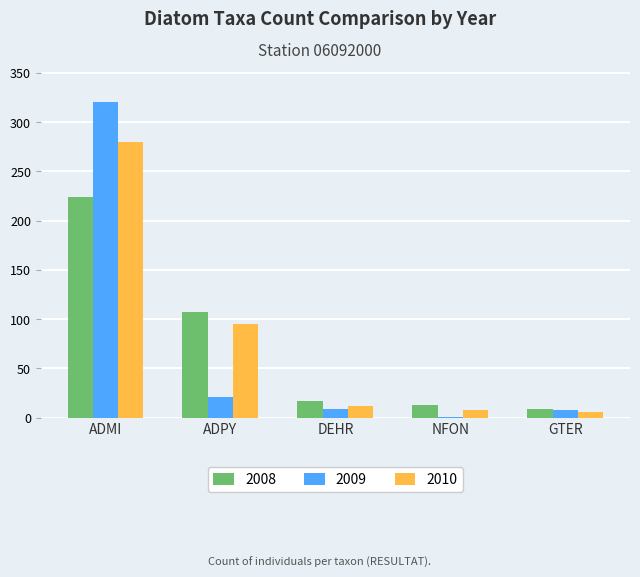

What is the approximate value of 2010 at DEHR?

12